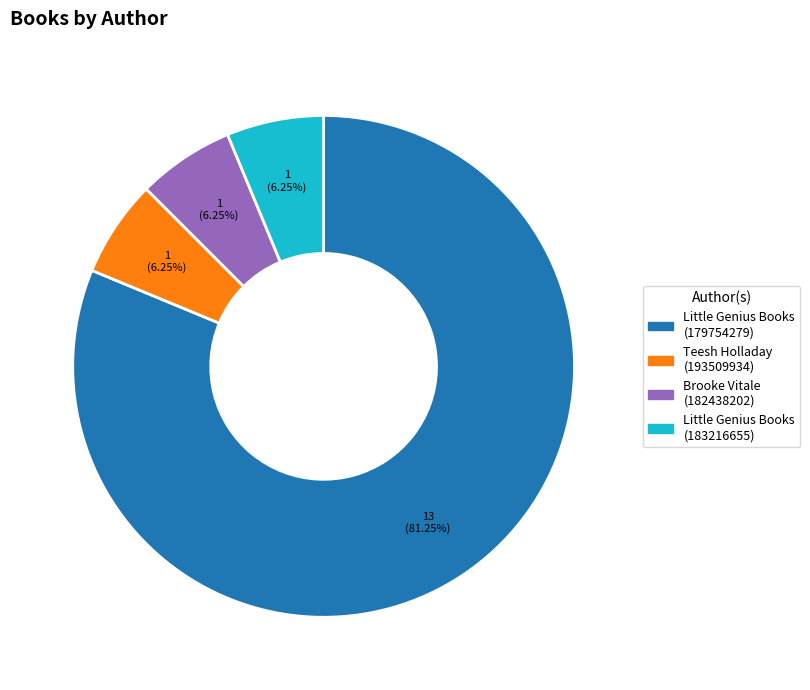

Between Teesh Holladay (193509934) and Little Genius Books (179754279), which is larger?

Little Genius Books (179754279)